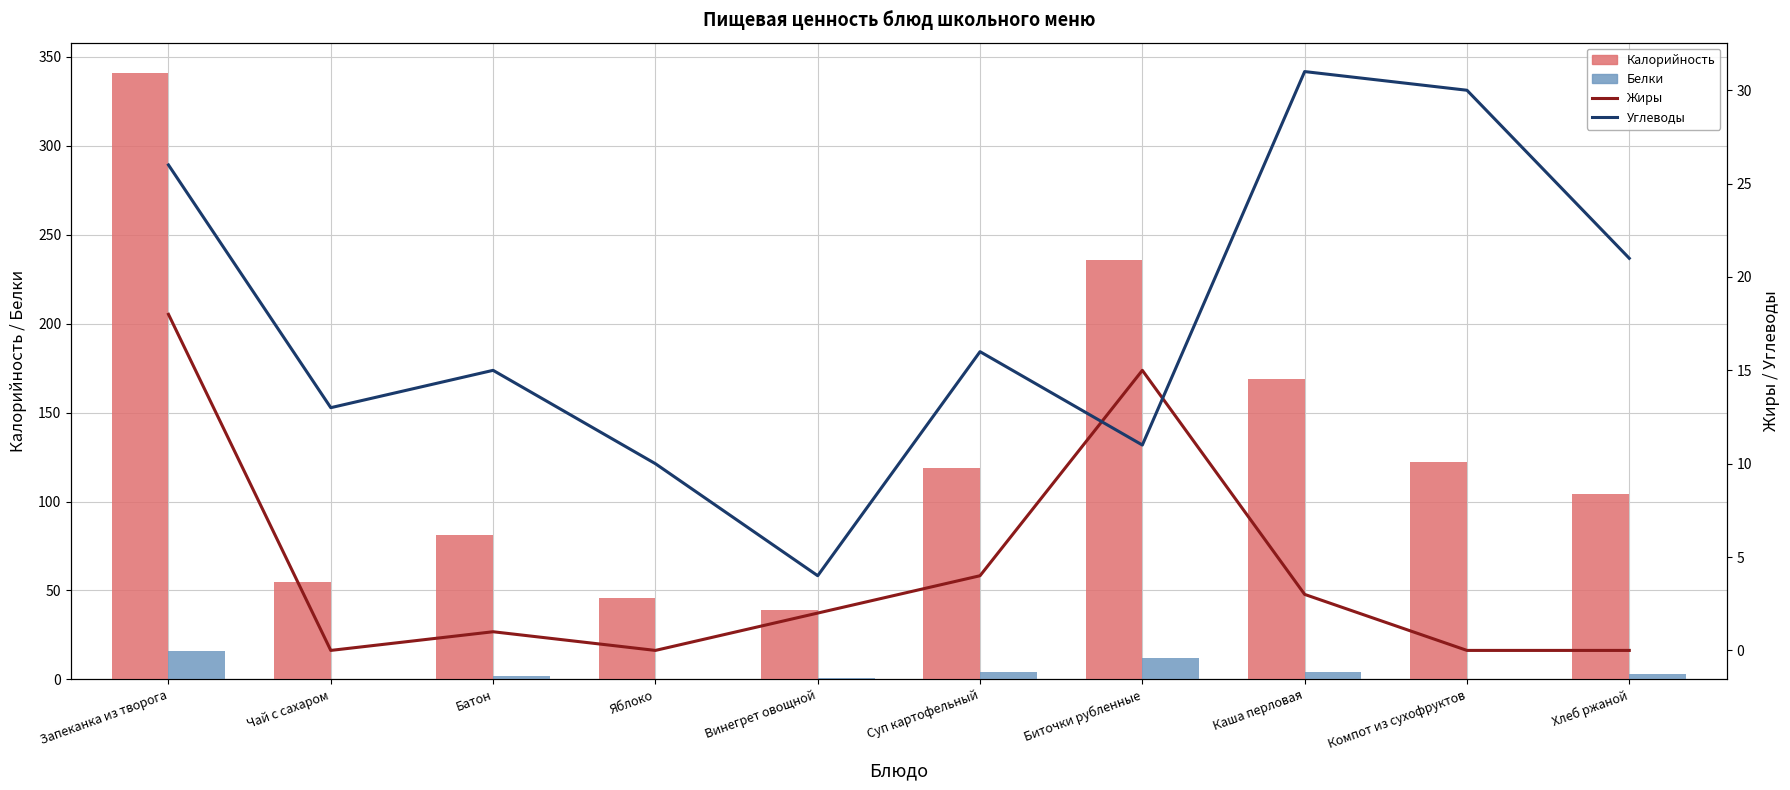

What is the sum of the Белки values at Каша перловая and Винегрет овощной?

5